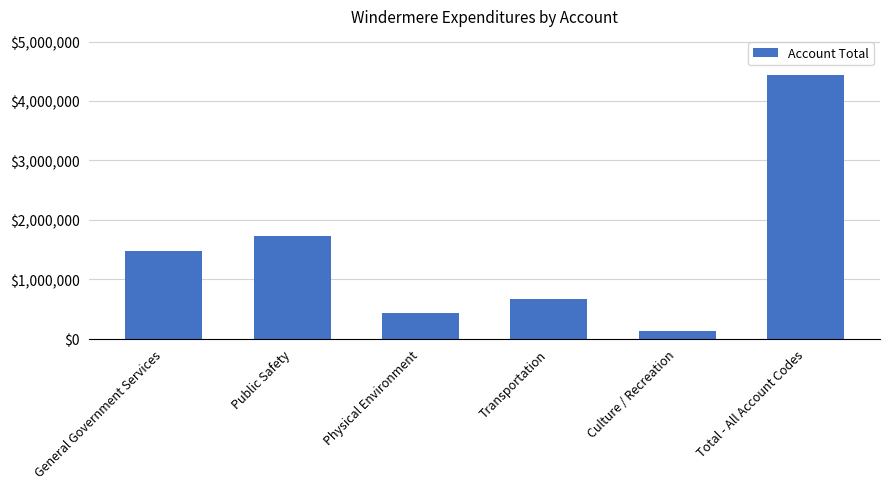

What is the sum of the values at General Government Services and Physical Environment?

1906514